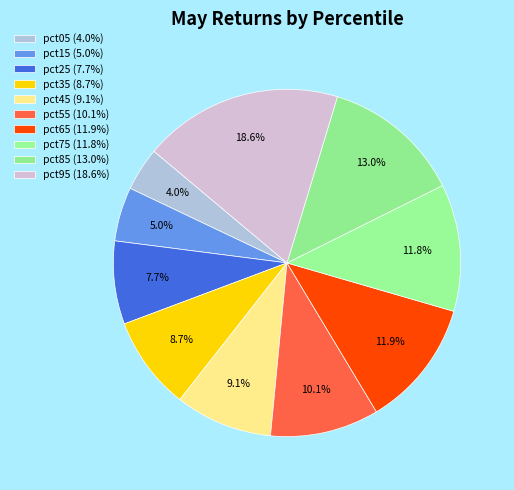

Rank the categories by value from highest to lowest.

pct95, pct85, pct65, pct75, pct55, pct45, pct35, pct25, pct15, pct05